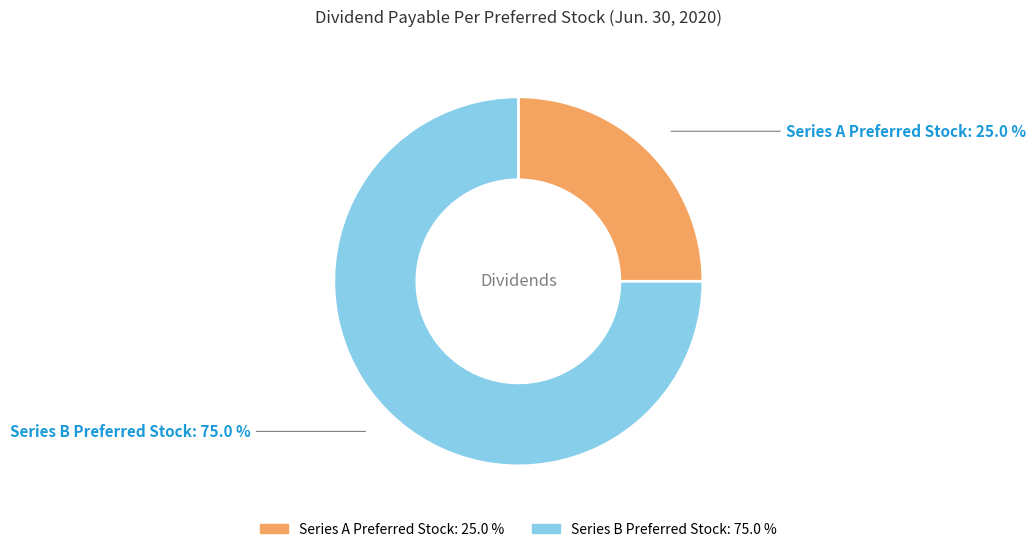

Which has a higher value, Series B Preferred Stock or Series A Preferred Stock?

Series B Preferred Stock